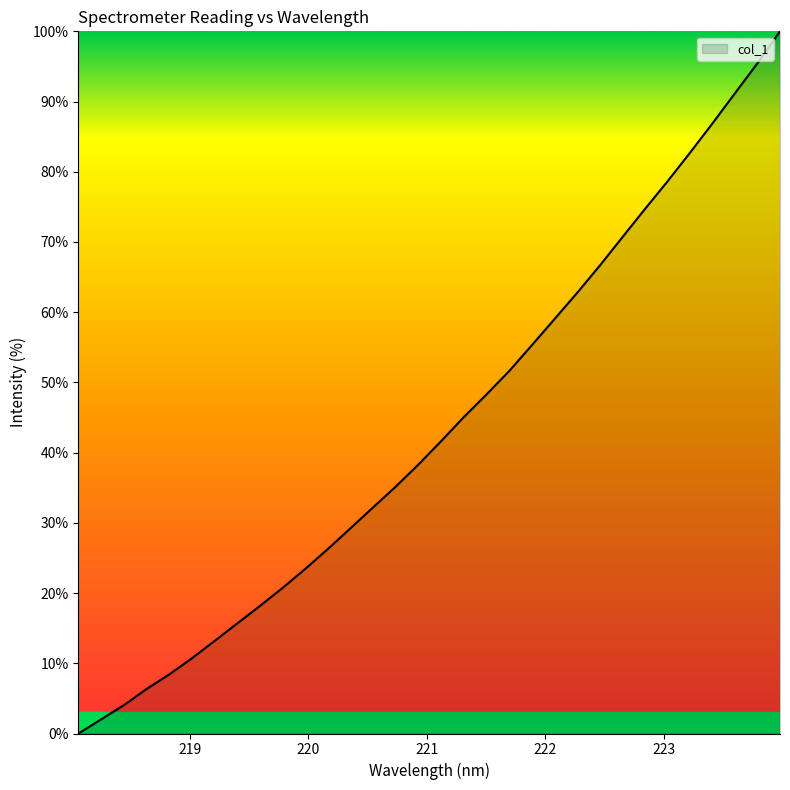

What is the maximum value shown in the chart?

100.0